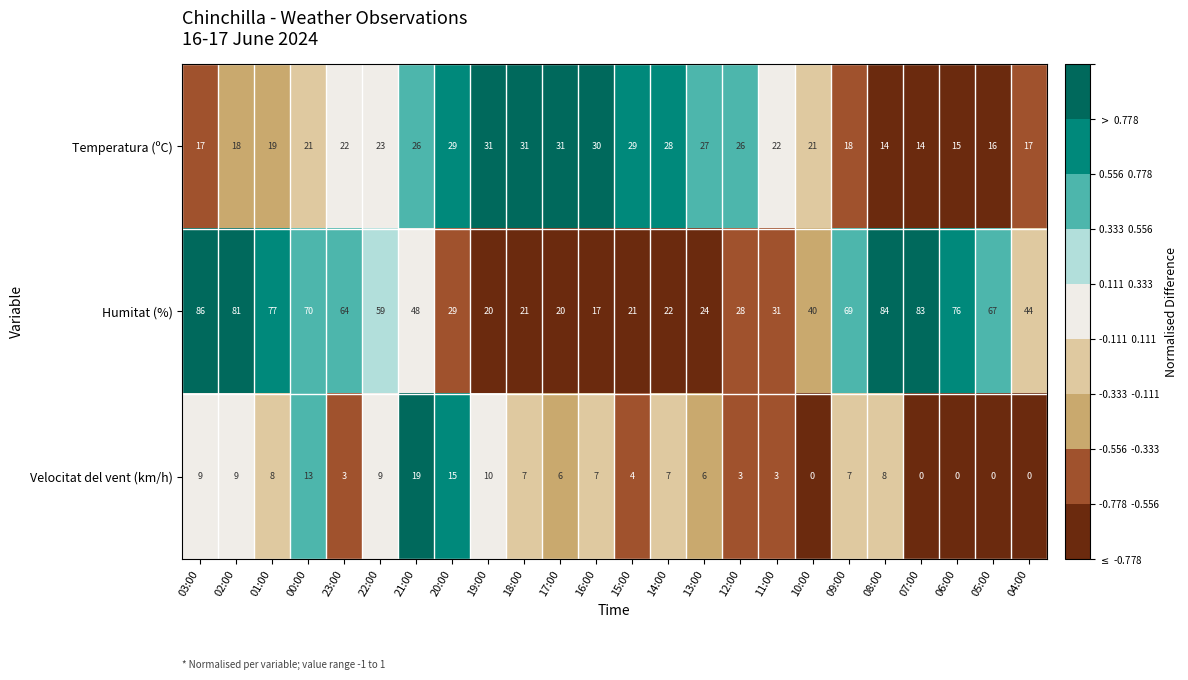

At 14:00, list the series in order from largest to smallest.

Temperatura (ºC), Humitat (%), Velocitat del vent (km/h)